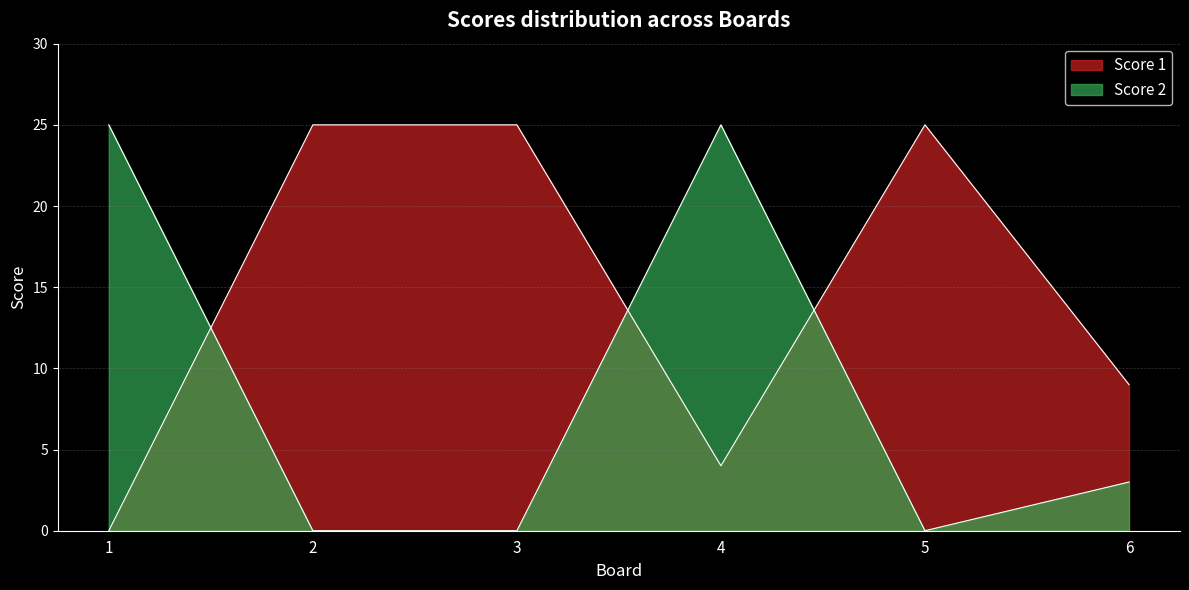

What is the maximum value for Score 2?

25